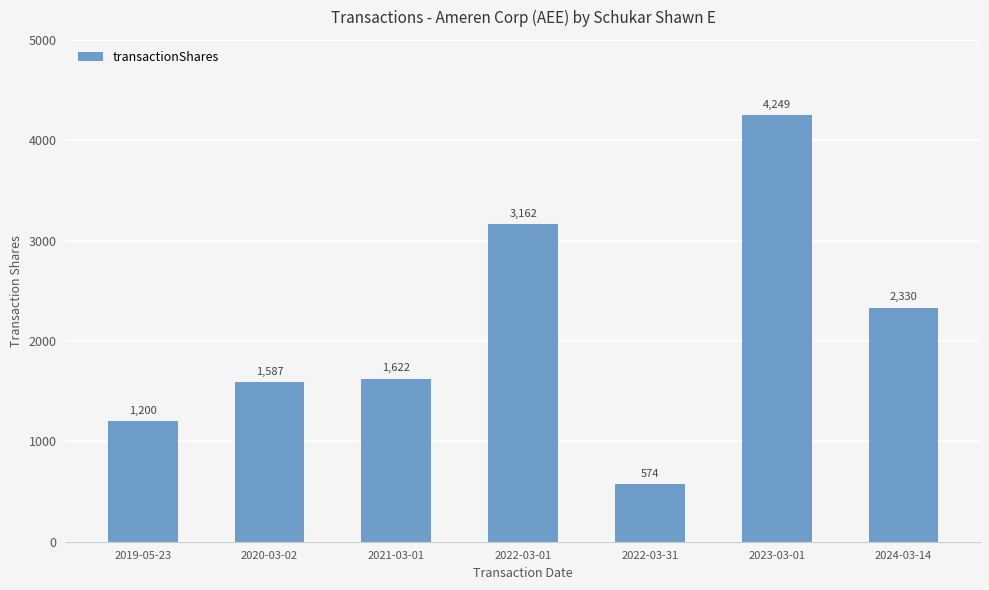

How many values are between 1200 and 3162?

5